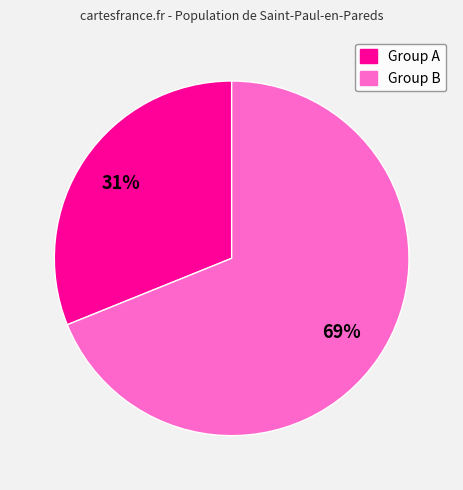

Is there a majority slice in this chart?

Yes